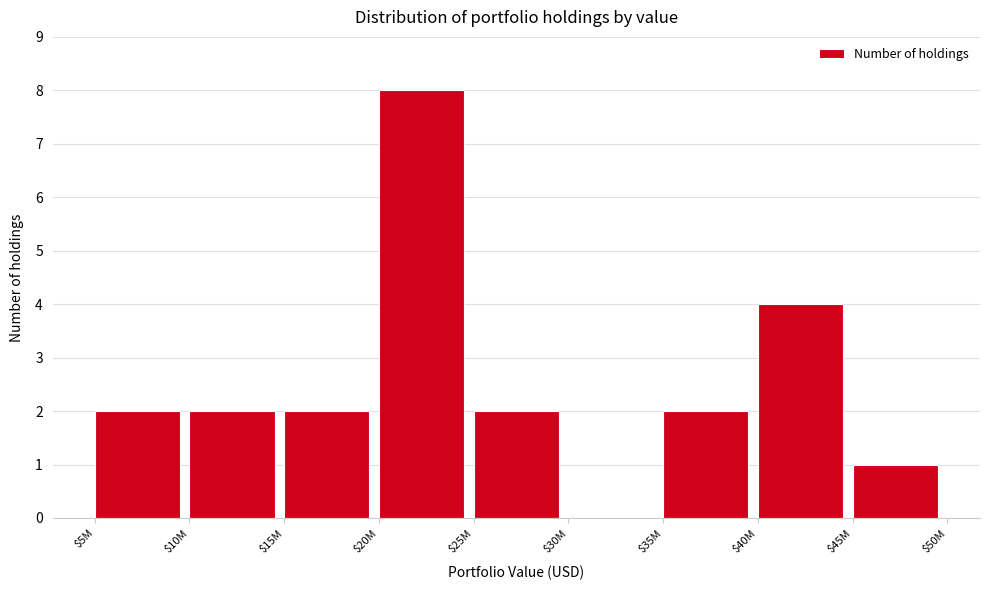

The value at $5M is 2. True or false?

True